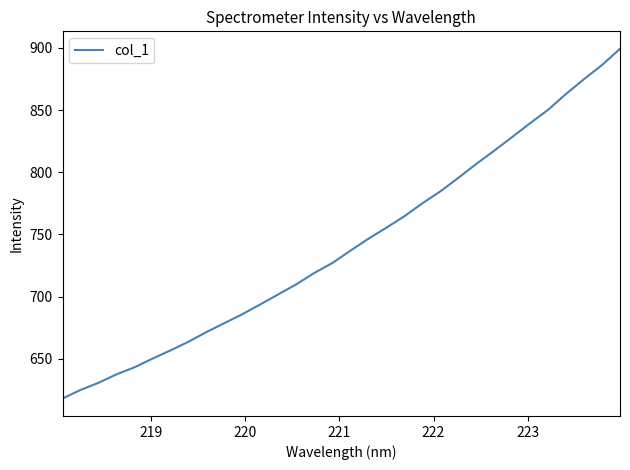

Does the chart display data point markers on the line(s)?

No